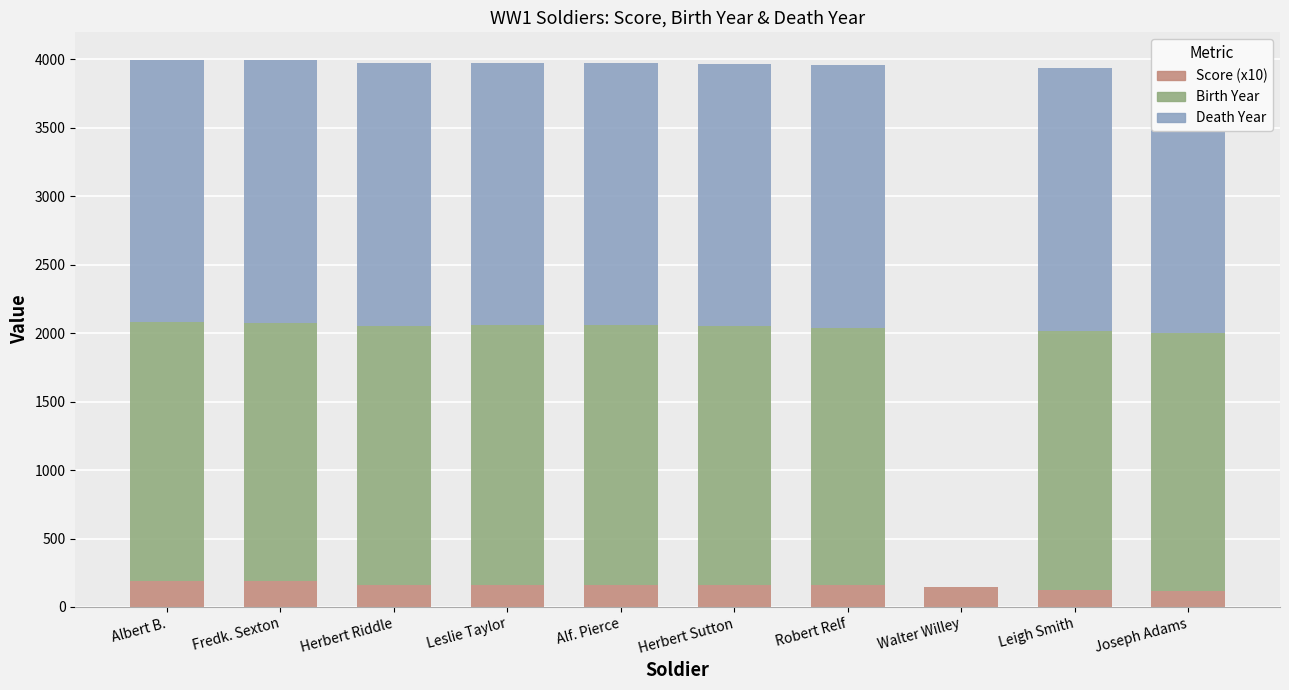

Are the bars grouped side by side (vs. stacked)?

No